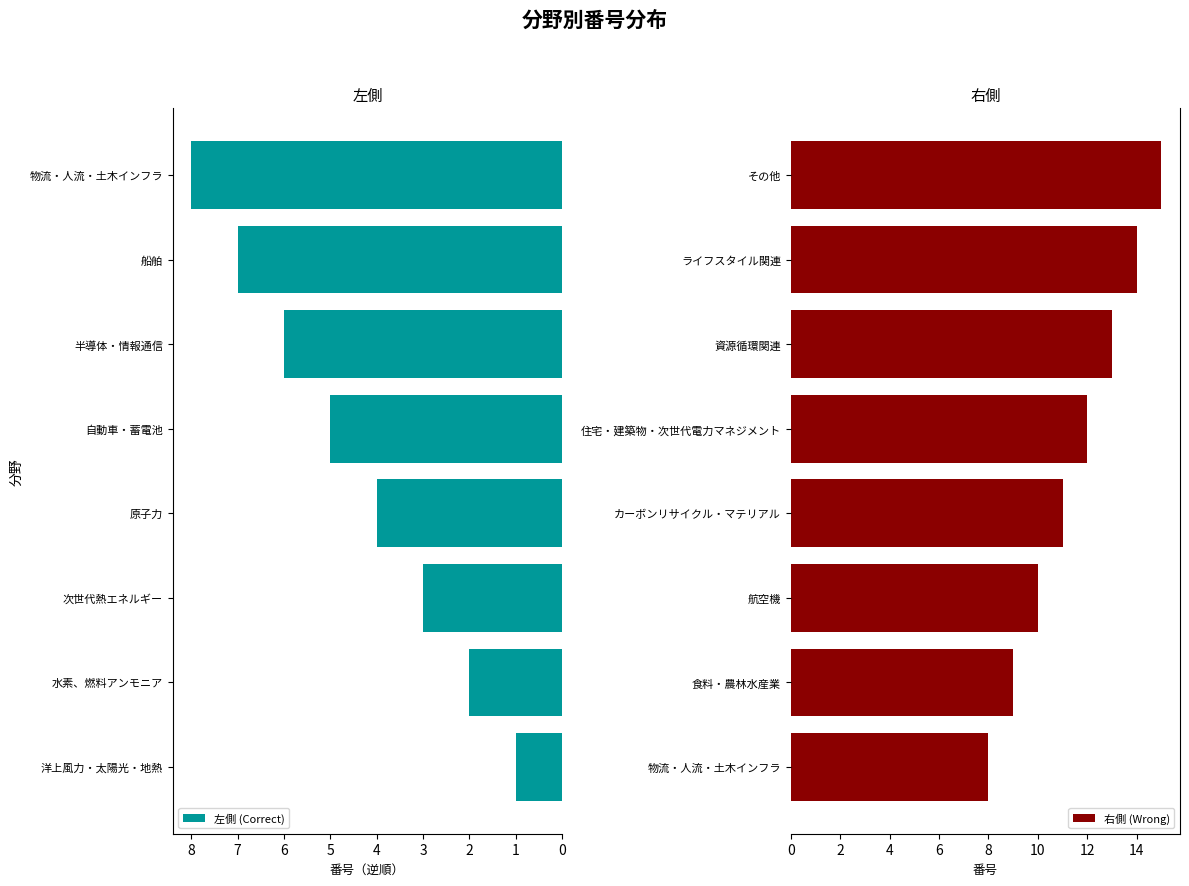

Where is 右側 (Wrong) nearest to the value 11?

カーボンリサイクル・マテリアル